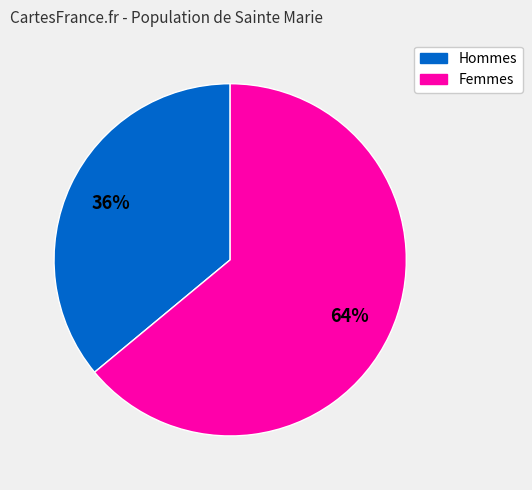

To the nearest percent, what is the average slice percentage?

50%